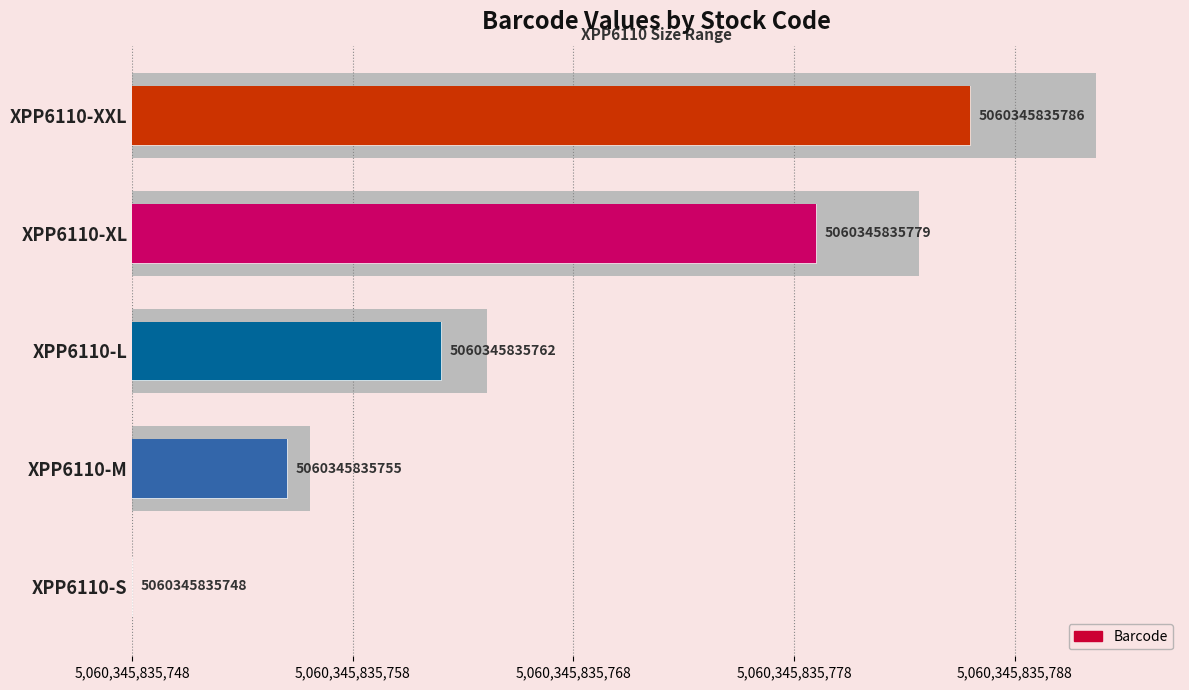

Where is the data nearest to the value 19?

XPP6110-L